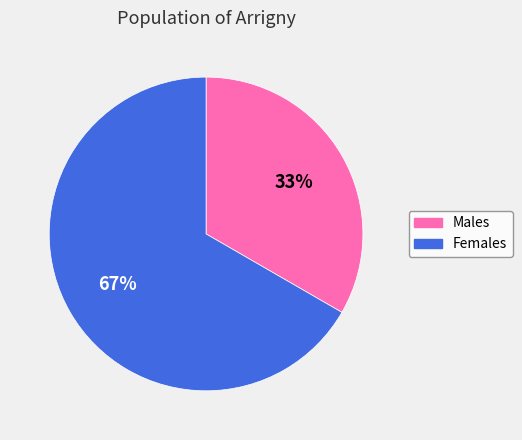

Approximately how many times larger is the value at Females compared to Males?

2.0